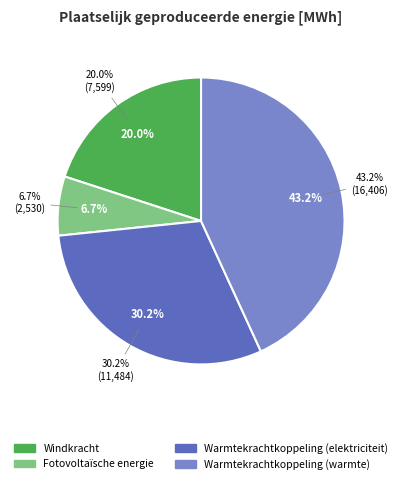

Which has a higher value, Fotovoltaïsche energie or Warmtekrachtkoppeling (warmte)?

Warmtekrachtkoppeling (warmte)